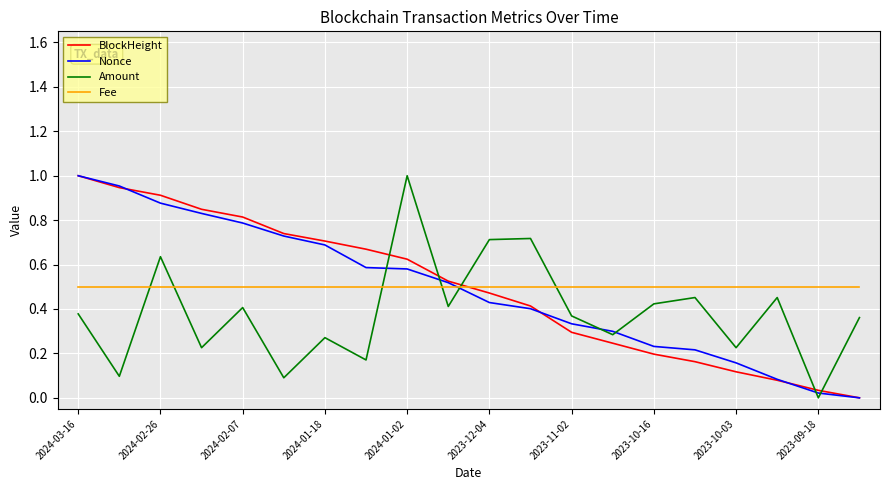

What are all the series names shown in the legend?

BlockHeight, Nonce, Amount, Fee